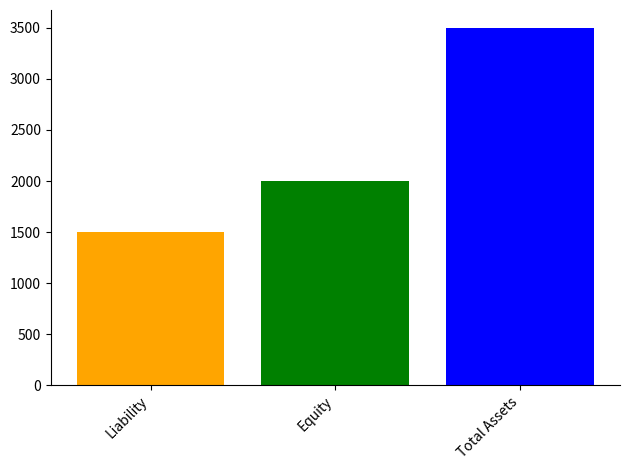

What is the maximum value shown in the chart?

3500